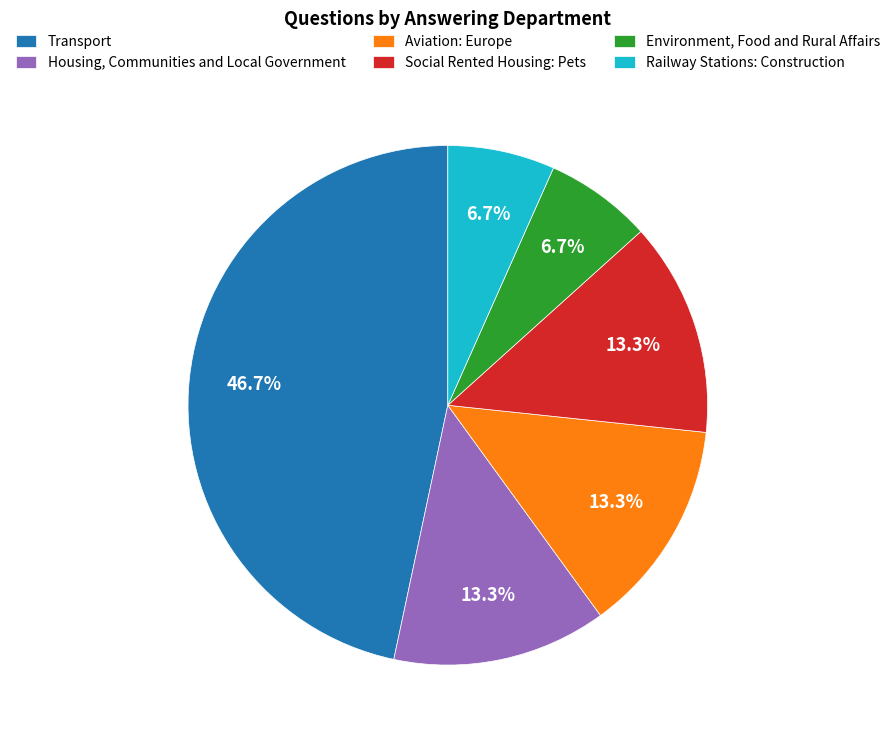

Between Housing, Communities and Local Government and Transport, which is larger?

Transport